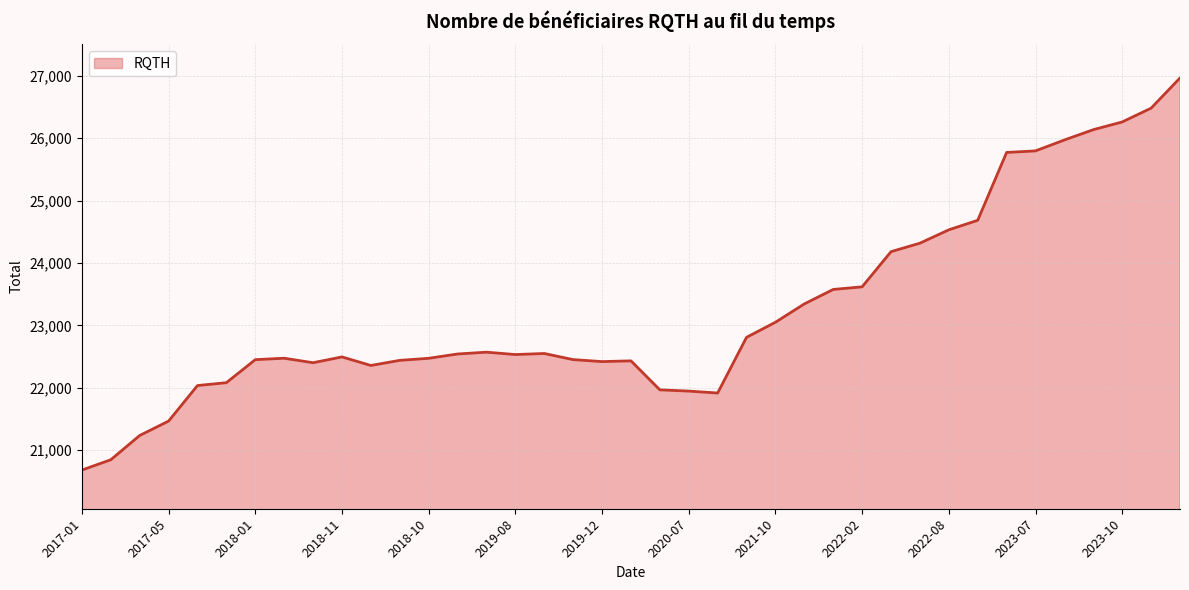

What is the minimum value shown in the chart?

20680